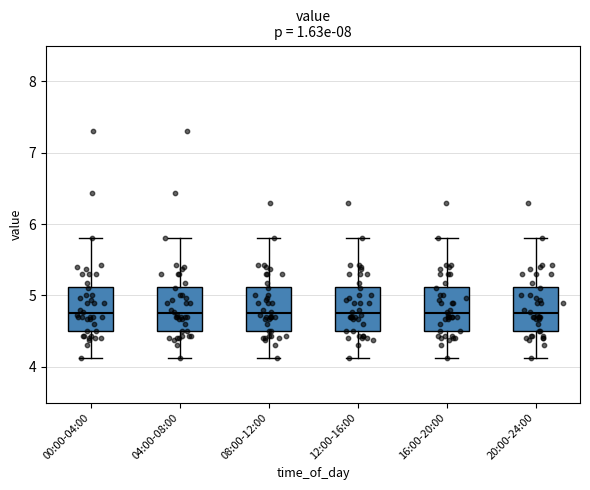

Where does the median line of the box for 08:00-12:00 sit on the y-axis? The values are not printed on the chart, so give them approximately, as read against the axis.

4.8